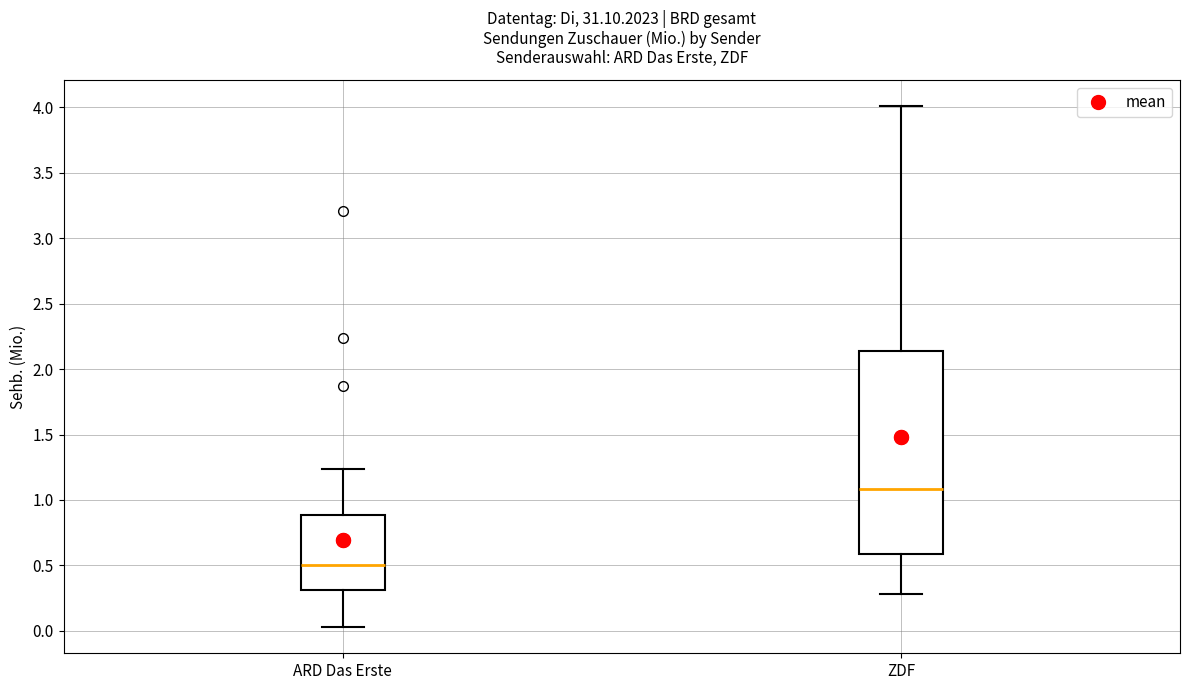

Reading left to right, read every box against the y-axis: the position of its median line, the range the box covers, and the ends of its whiskers. The values are not printed on the chart, so give them approximately, as read against the axis.

ARD Das Erste: median 0.50, box 0.30 to 0.90, whiskers 0.05 to 1.25
ZDF: median 1.10, box 0.60 to 2.15, whiskers 0.30 to 4.00